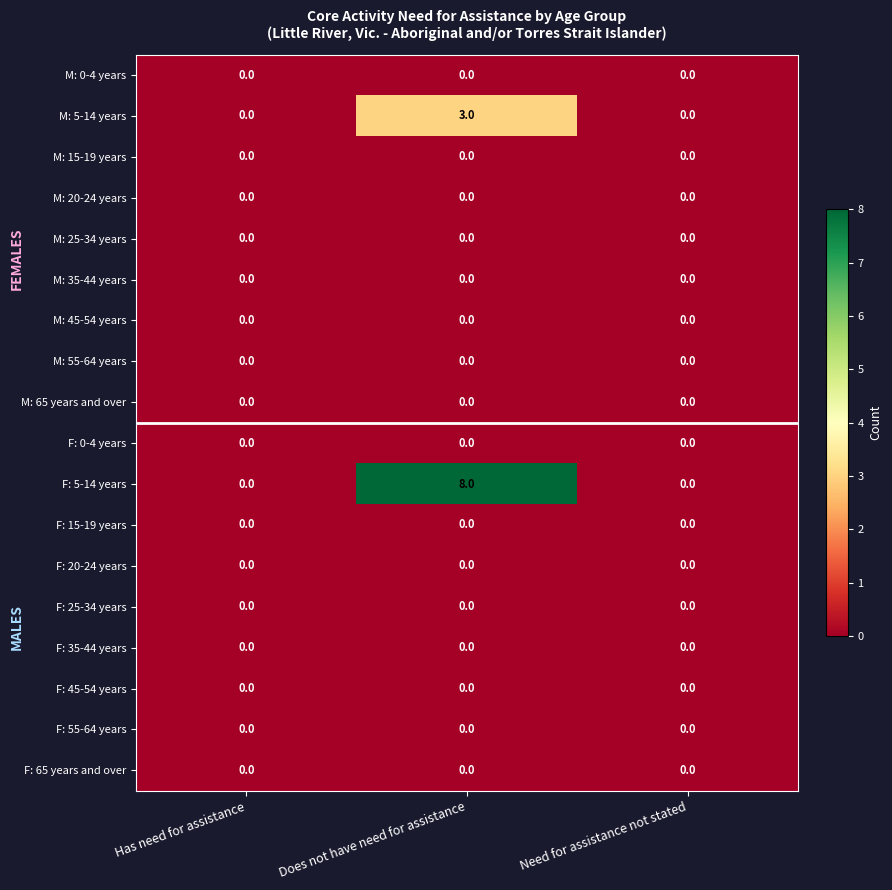

Which series changed the most between Does not have need for assistance and Need for assistance not stated?

F: 5-14 years